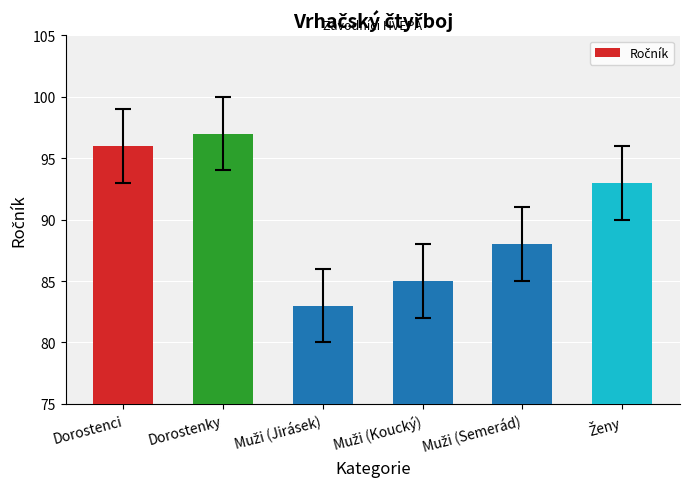

What is the change in value from Dorostenci to Dorostenky?

+1